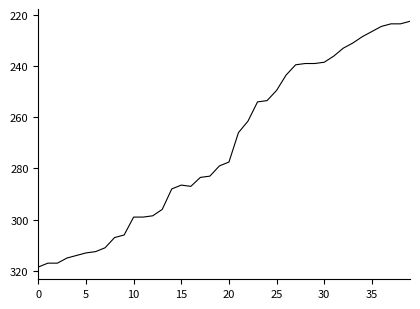

What is the minimum value shown in the chart?

222.5